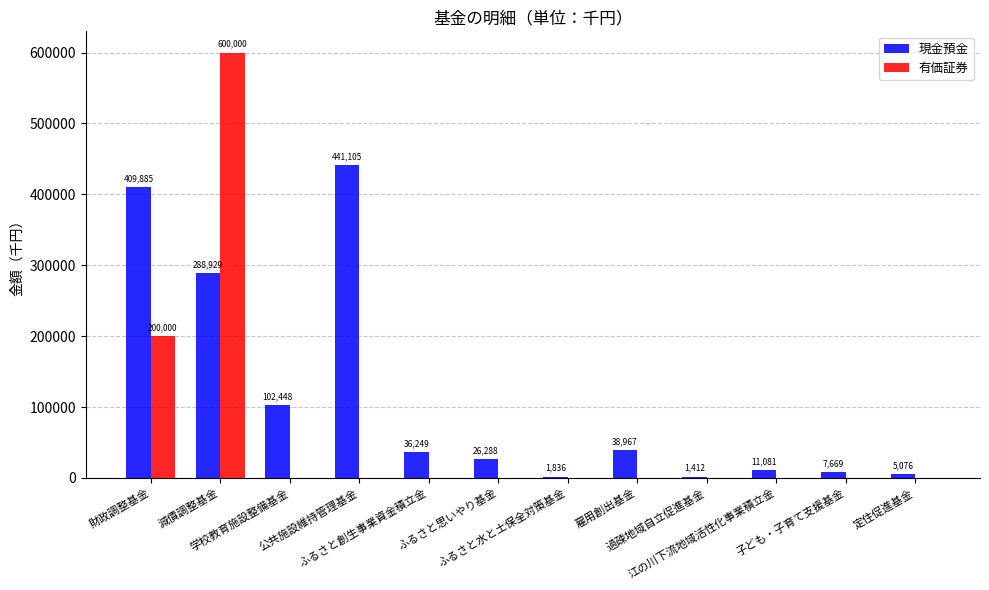

What is the maximum value shown in the chart?

600000